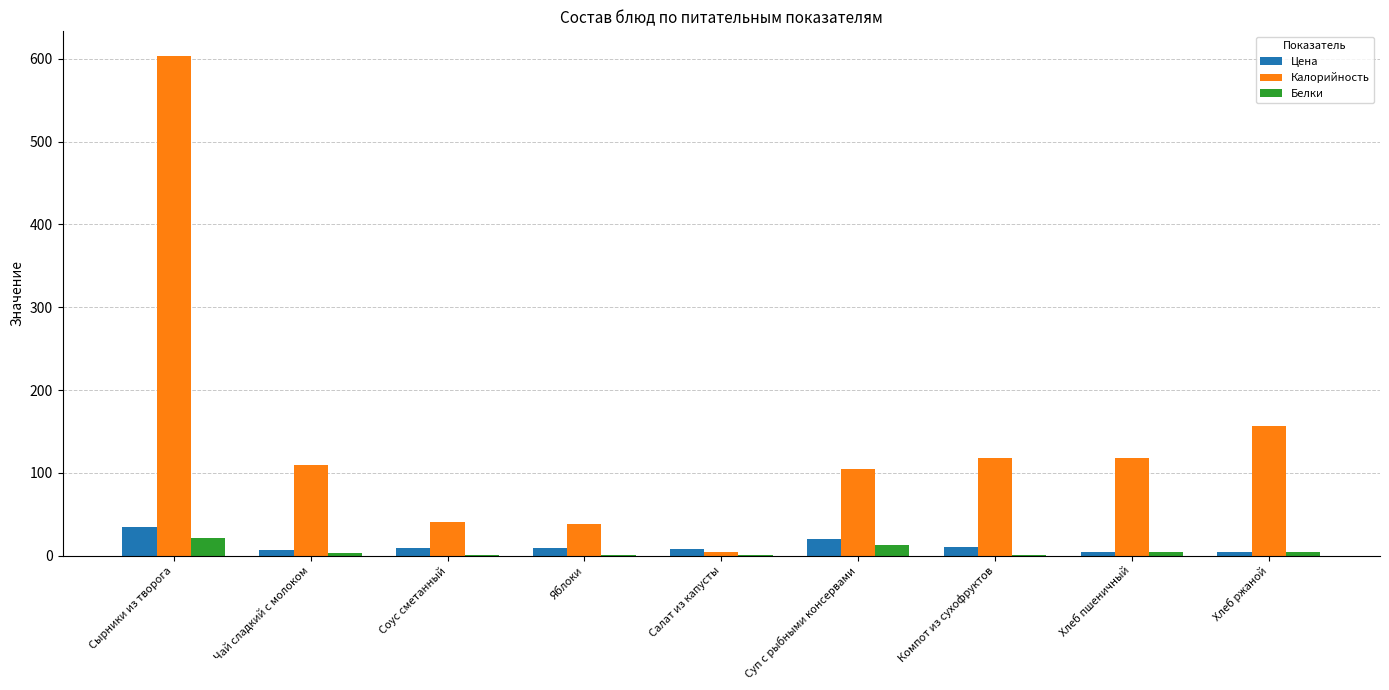

How many data points does each series have?

9